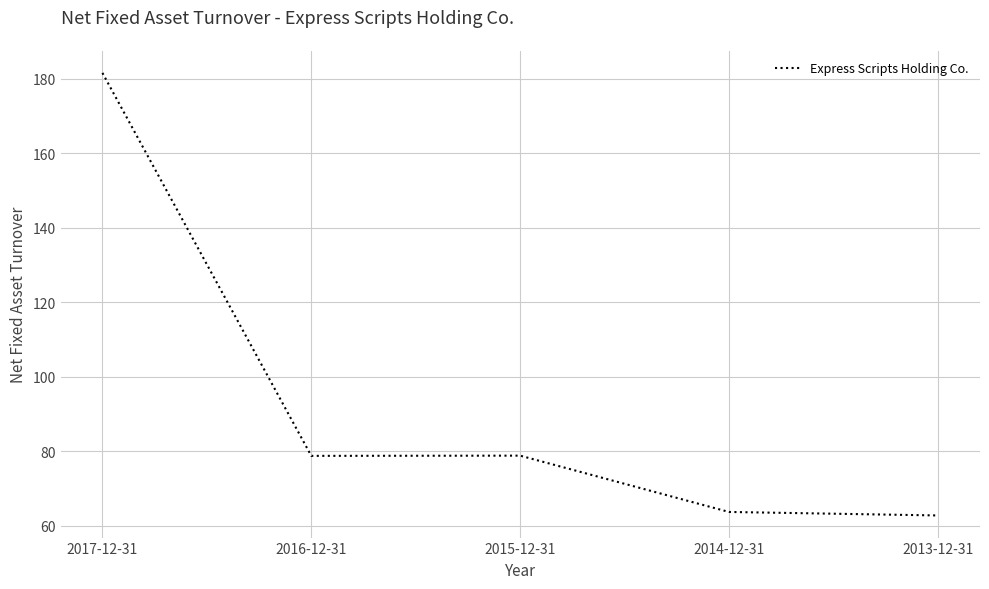

Approximately how many times larger is the value at 2014-12-31 compared to 2013-12-31?

1.0